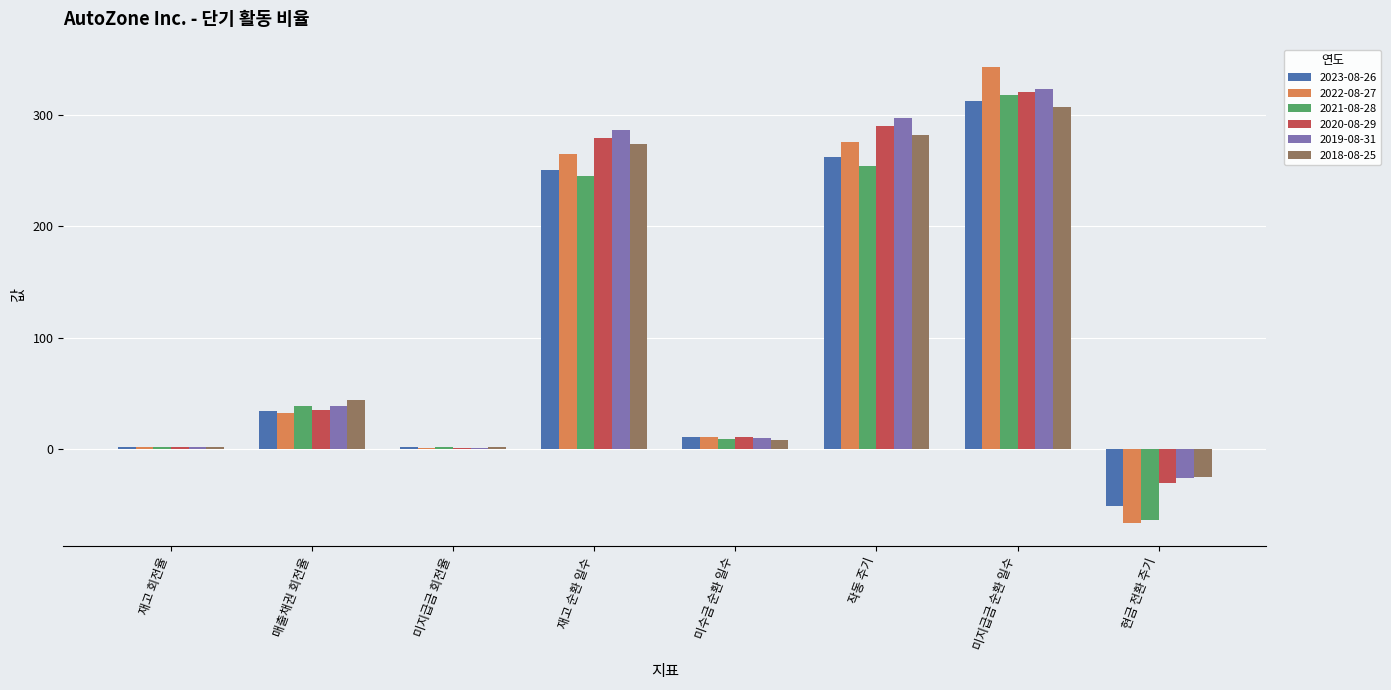

What is the sum of the 2019-08-31 values at 미지급금 순환 일수 and 현금 전환 주기?

297.0